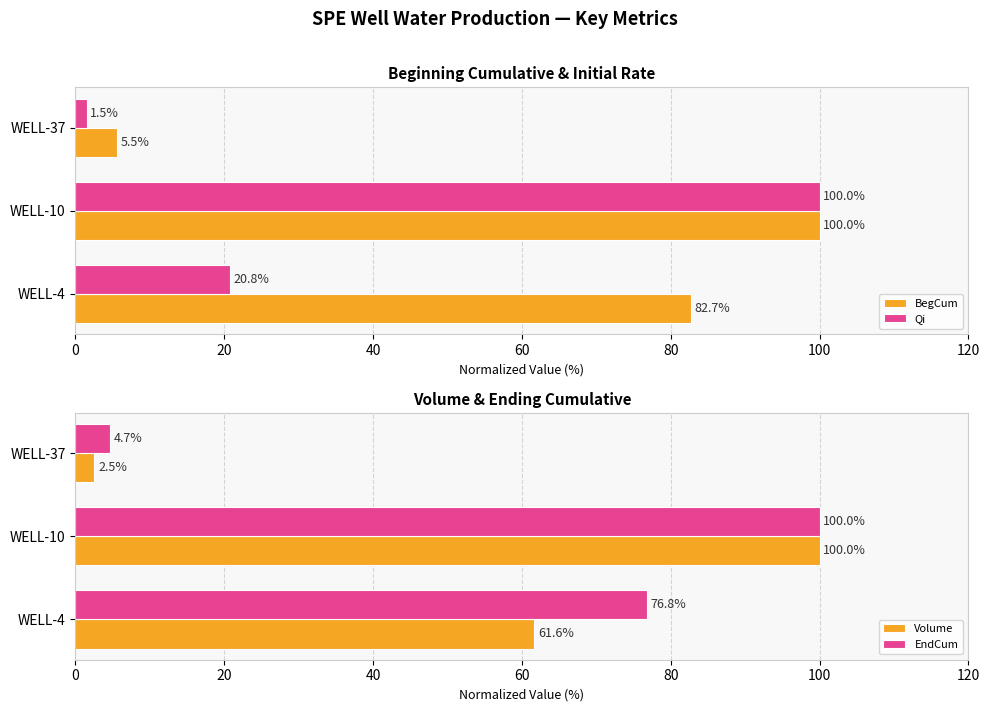

Is it true that EndCum equals 100.0 at WELL-10?

True